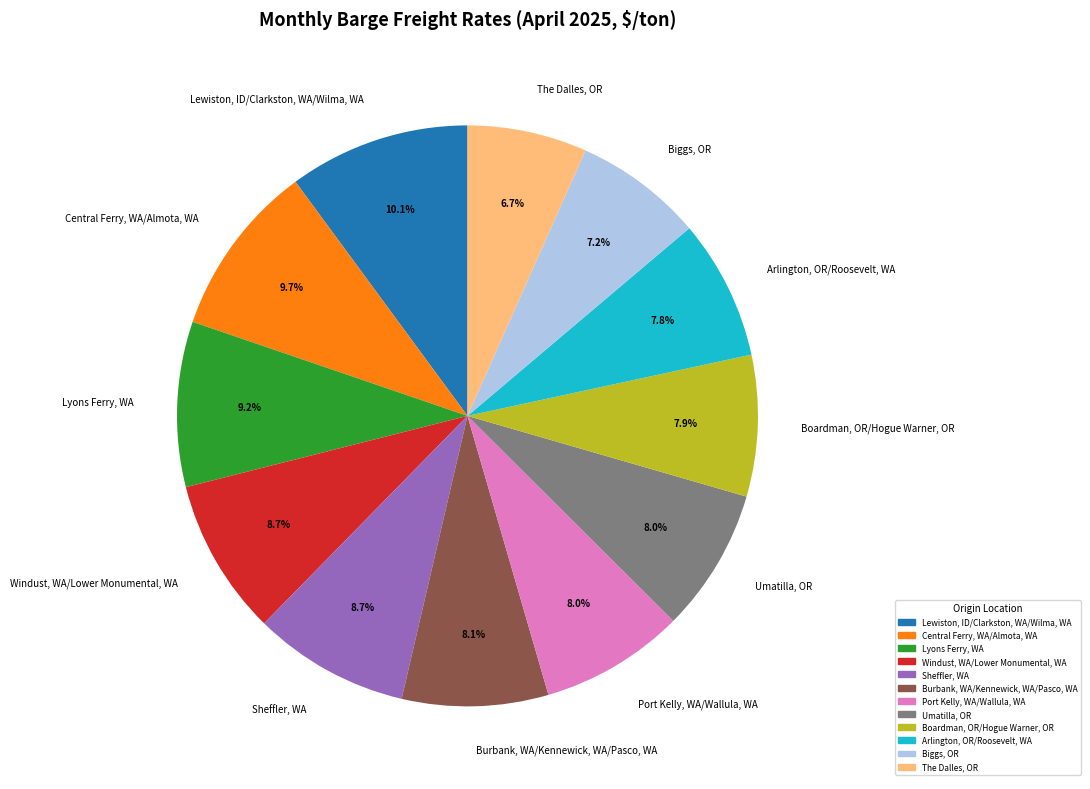

Is there any slice that represents more than half of the pie?

No